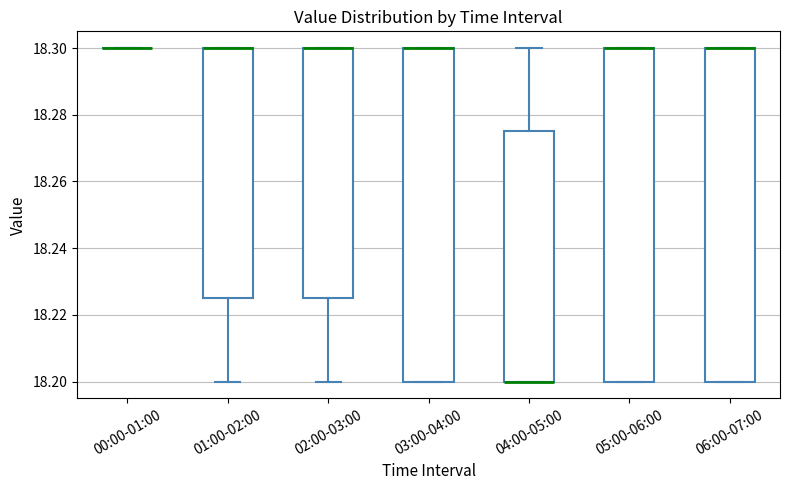

Reading left to right, read every box against the y-axis: the position of its median line, the range the box covers, and the ends of its whiskers. The values are not printed on the chart, so give them approximately, as read against the axis.

00:00-01:00: box collapsed to a line at 18.300, whiskers 18.300 to 18.300
01:00-02:00: median 18.300 (drawn on the box's upper edge), box 18.226 to 18.300, whiskers 18.200 to 18.300
02:00-03:00: median 18.300 (drawn on the box's upper edge), box 18.226 to 18.300, whiskers 18.200 to 18.300
03:00-04:00: median 18.300 (drawn on the box's upper edge), box 18.200 to 18.300, whiskers 18.200 to 18.300
04:00-05:00: median 18.200 (drawn on the box's lower edge), box 18.200 to 18.276, whiskers 18.200 to 18.300
05:00-06:00: median 18.300 (drawn on the box's upper edge), box 18.200 to 18.300, whiskers 18.200 to 18.300
06:00-07:00: median 18.300 (drawn on the box's upper edge), box 18.200 to 18.300, whiskers 18.200 to 18.300